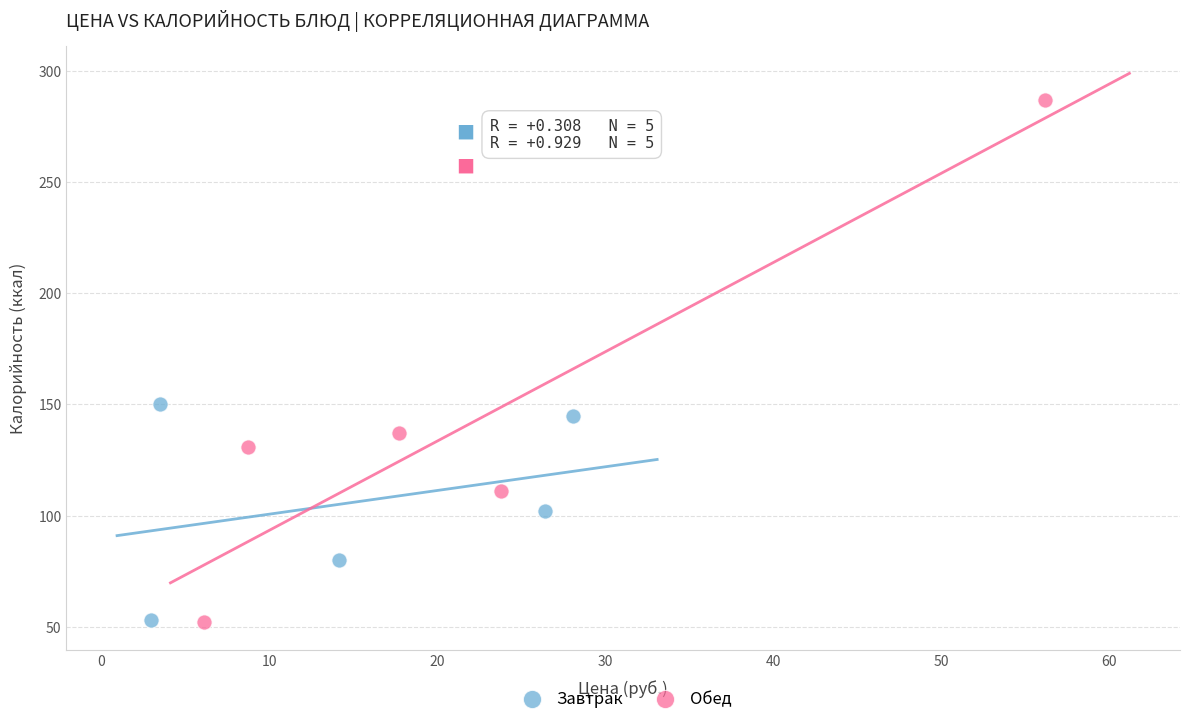

Which series has the widest spread of Y values?

Обед